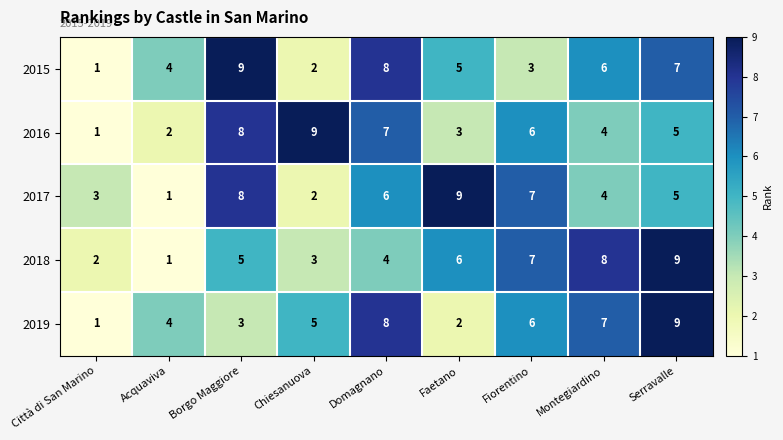

Between Acquaviva and Faetano, which series saw the biggest shift?

2017